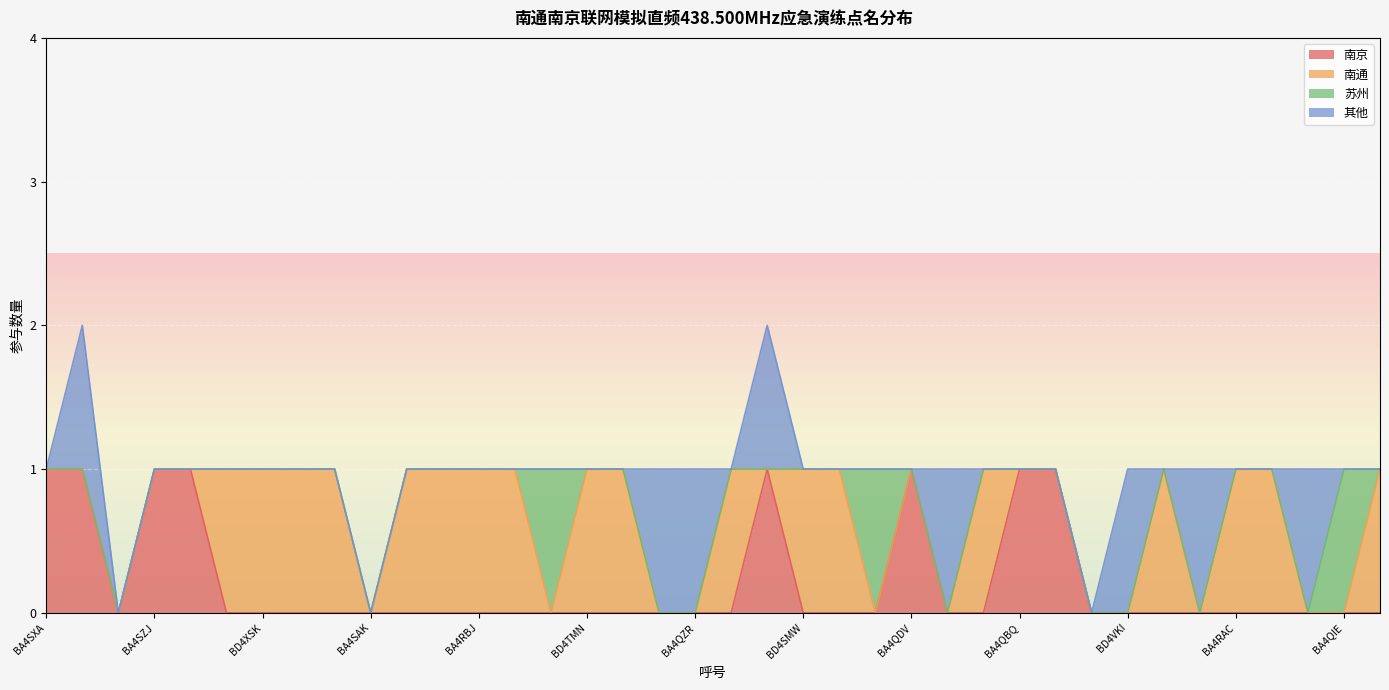

Is the value of 苏州 at BD4VKI greater than the value of 南通 at GD4XFO?

No